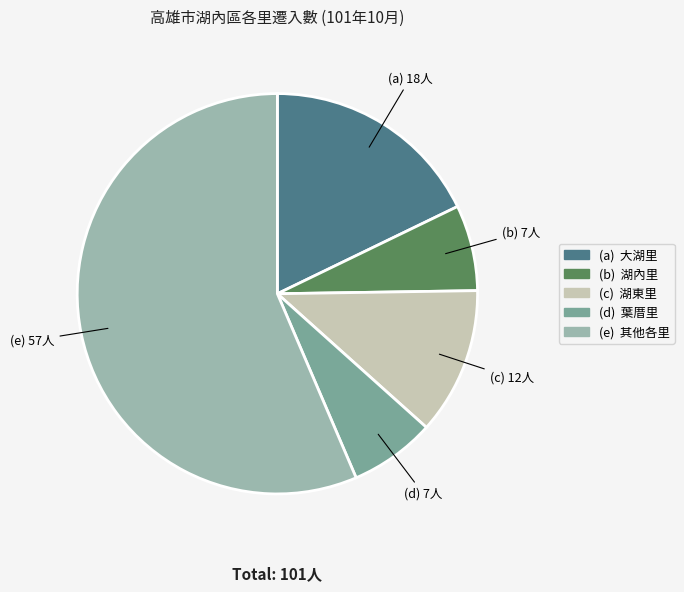

Combined, do (e) 其他各里 and (a) 大湖里 account for over 50%?

Yes